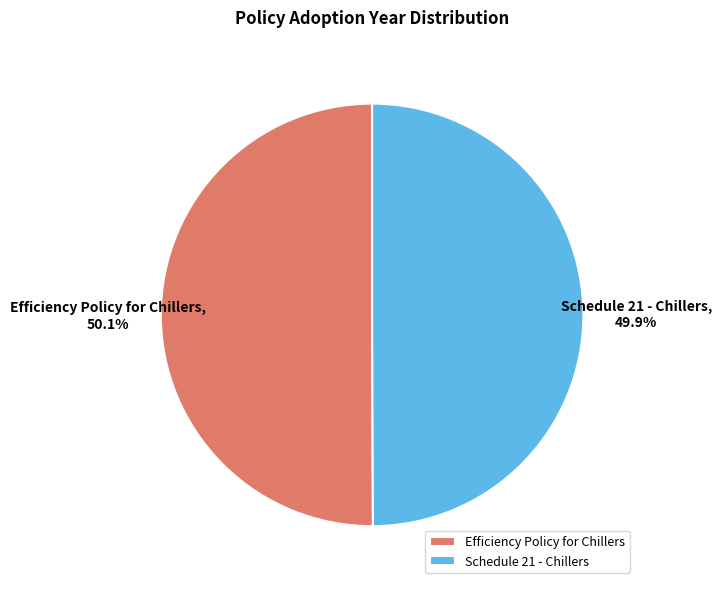

How many segments does this pie chart have?

2